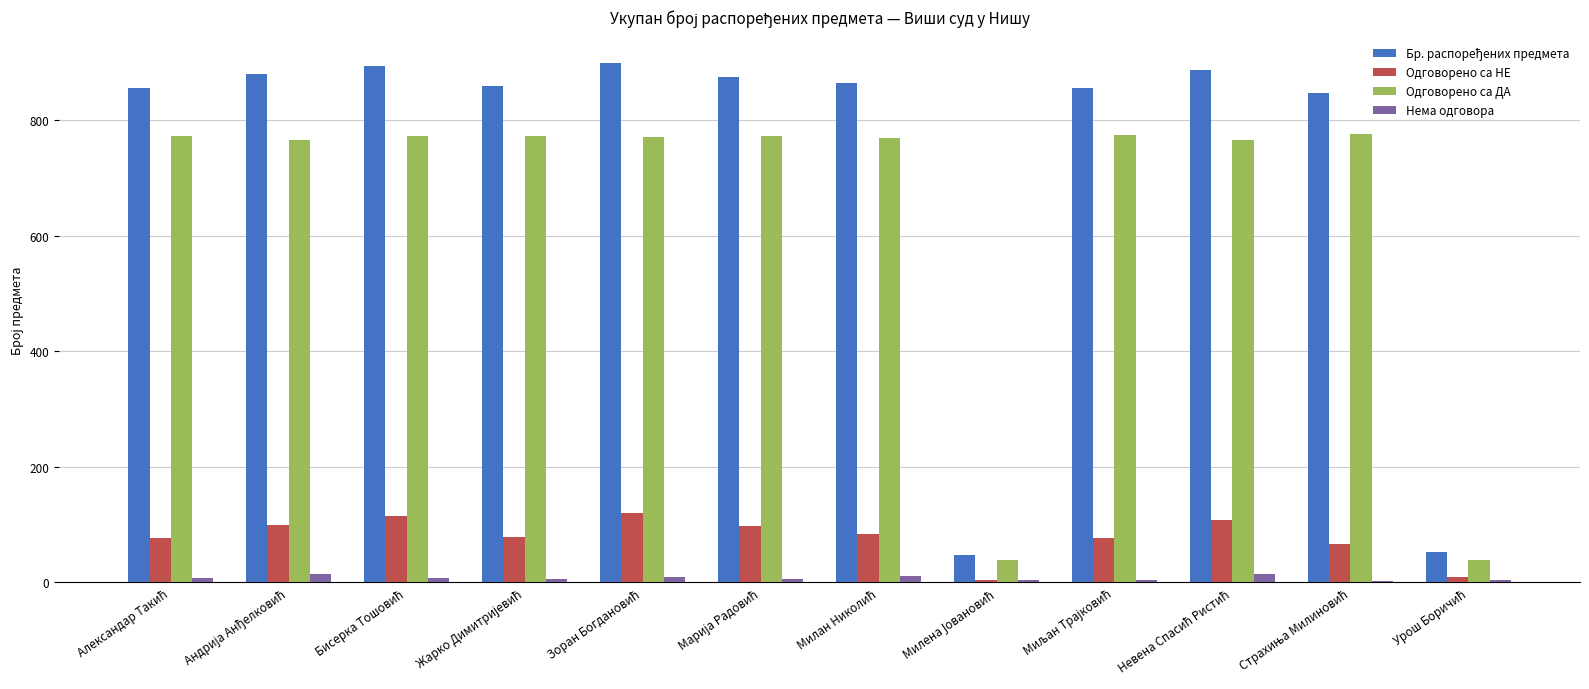

At how many categories does at least one series exceed 501?

10